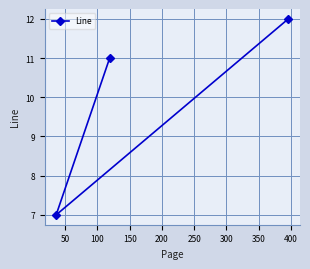

The chart shows a value of 19 at 0. True or false?

False